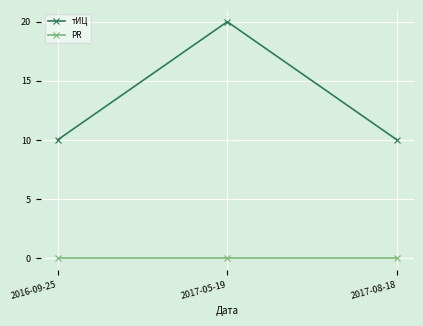

What are all the series names shown in the legend?

тИЦ, PR